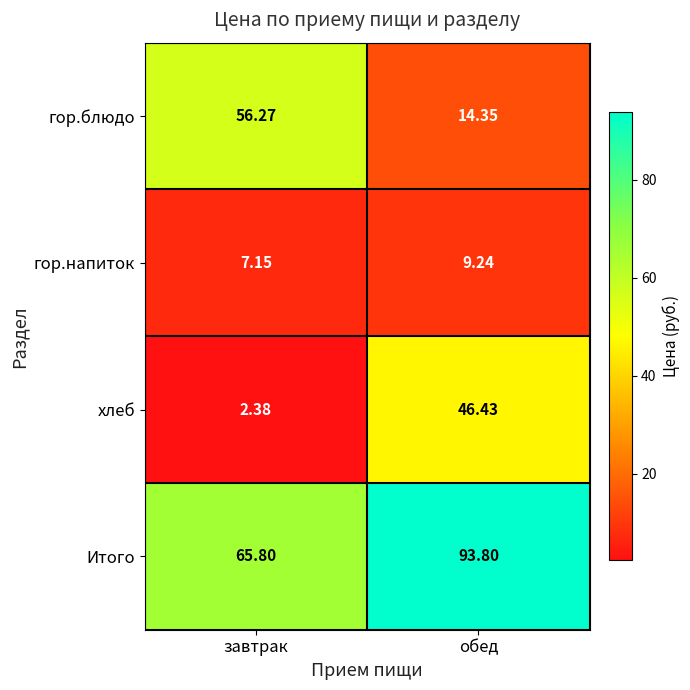

Between завтрак and обед, which series saw the biggest shift?

хлеб